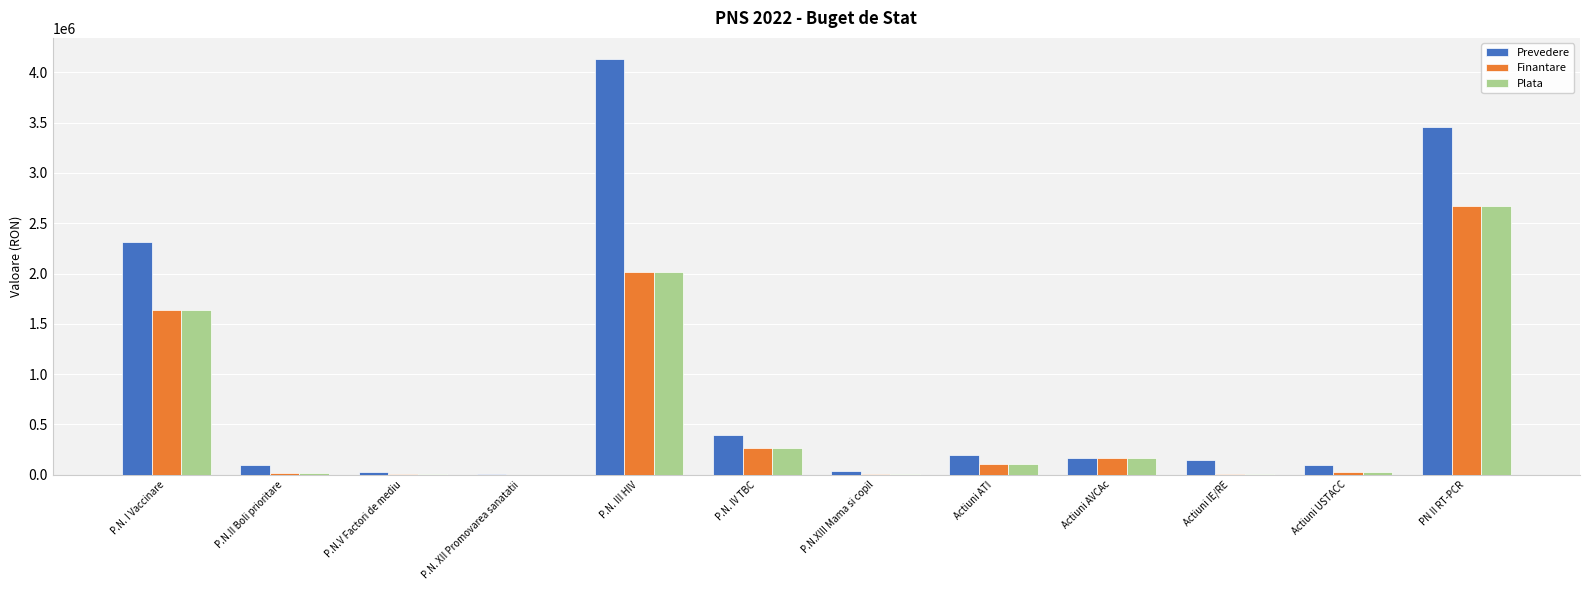

What is the total value across all series at P.N. IV TBC?

931678